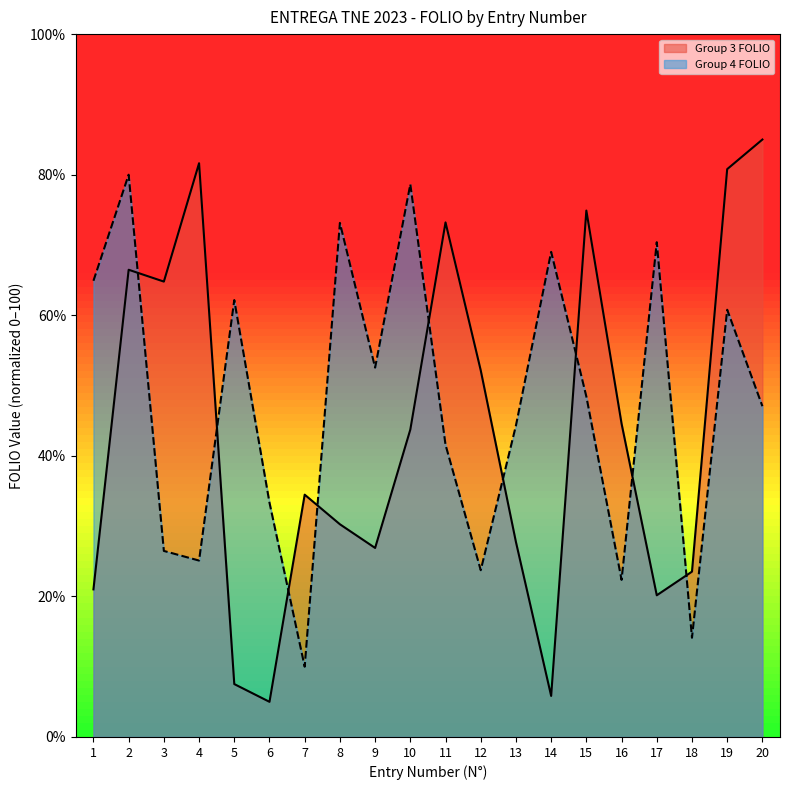

Which series has the largest total across all categories?

Group 4 FOLIO